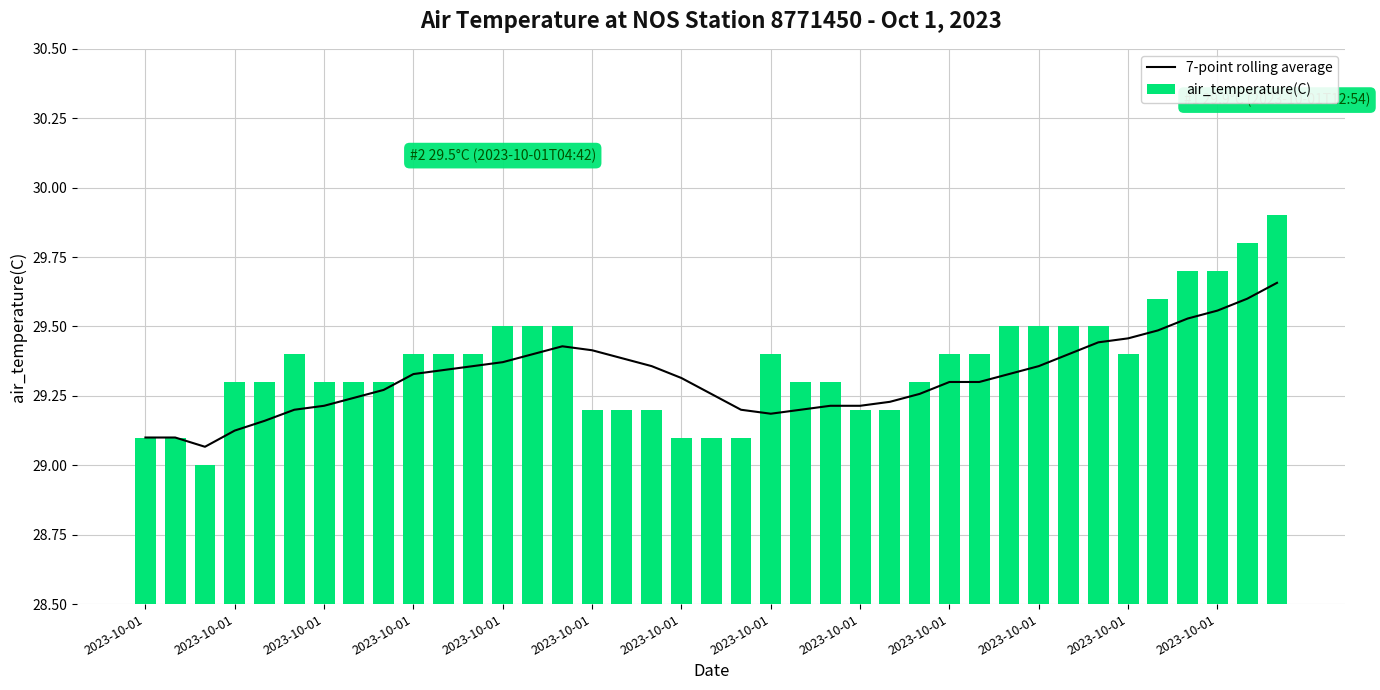

Is the value of air_temperature(C) at 14 greater than the value of 7-point rolling average at 2023-10-01?

Yes